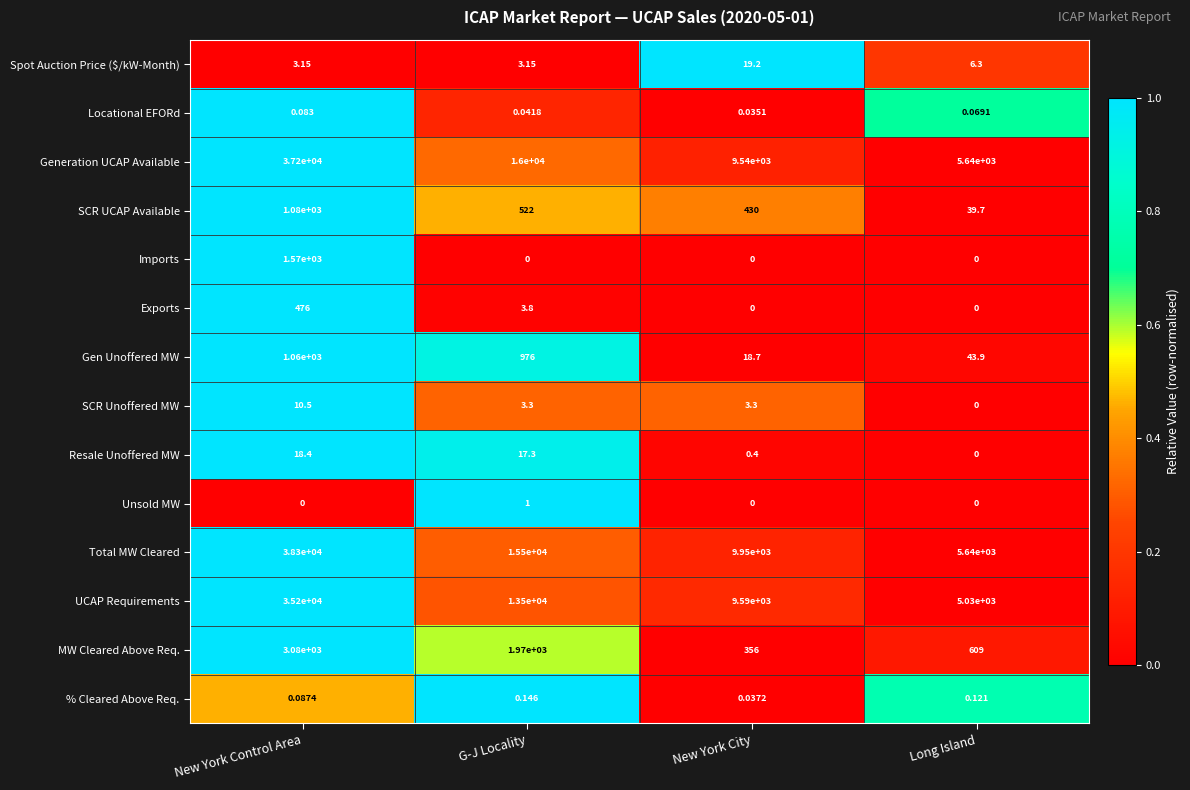

At which label does Resale Unoffered MW reach its peak?

New York Control Area